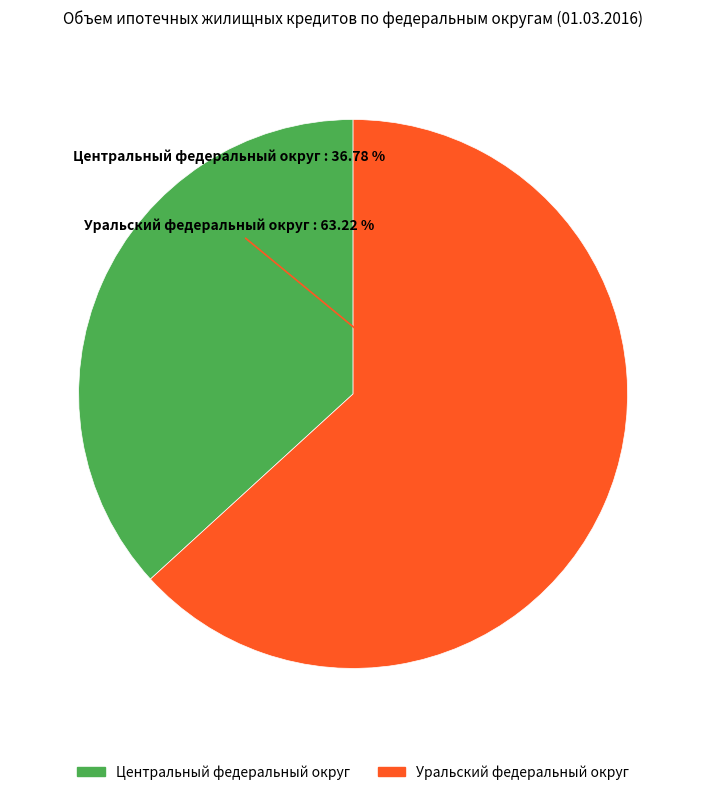

How many segments does this pie chart have?

2